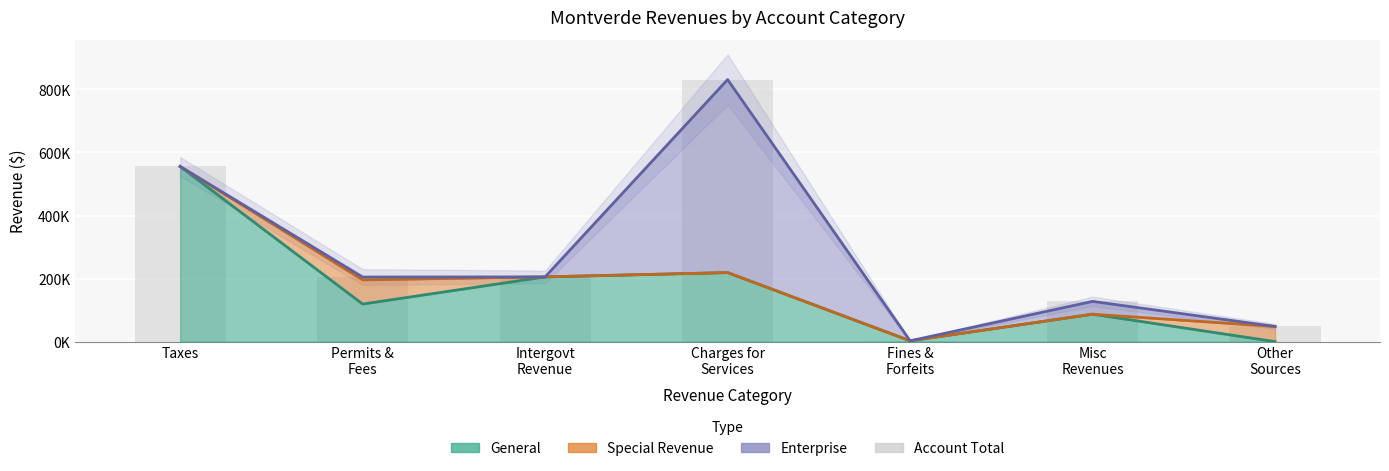

How many bars are there in total?

7